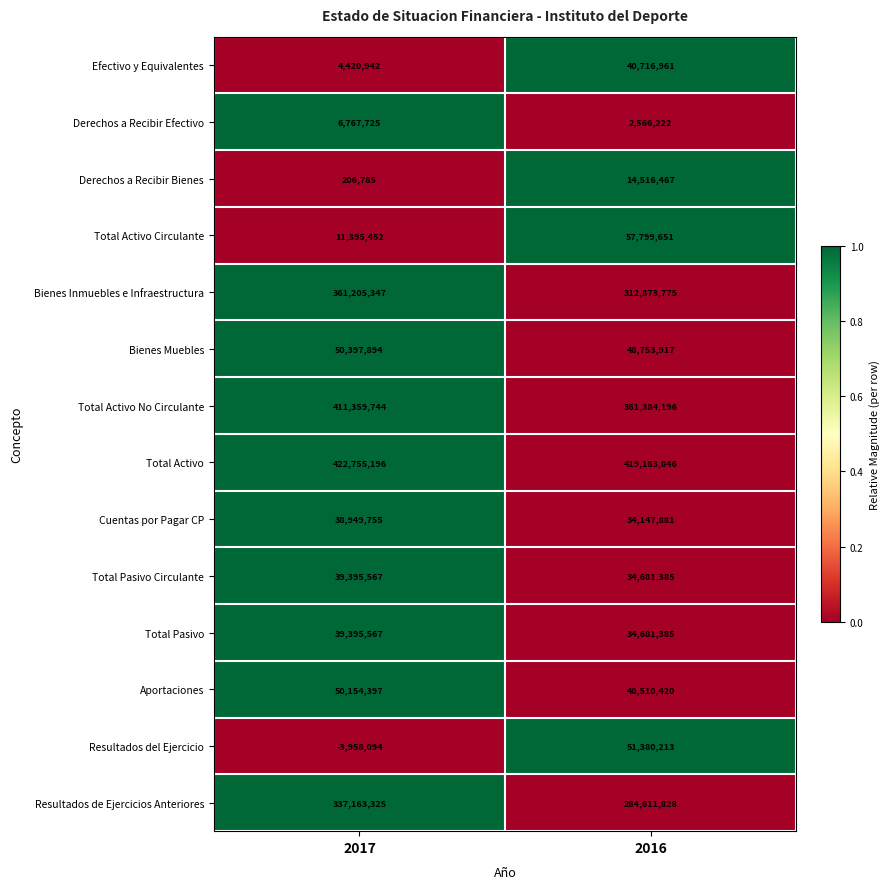

Rank the categories by Cuentas por Pagar CP value from highest to lowest.

2017, 2016